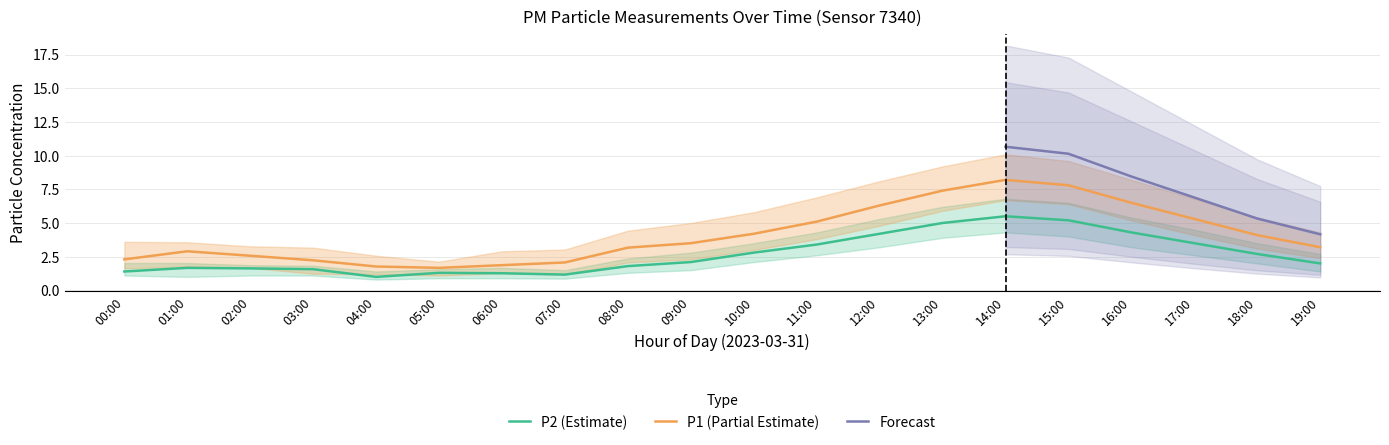

True or false: P2_upper has a value of 5.3 at 12:00.

True